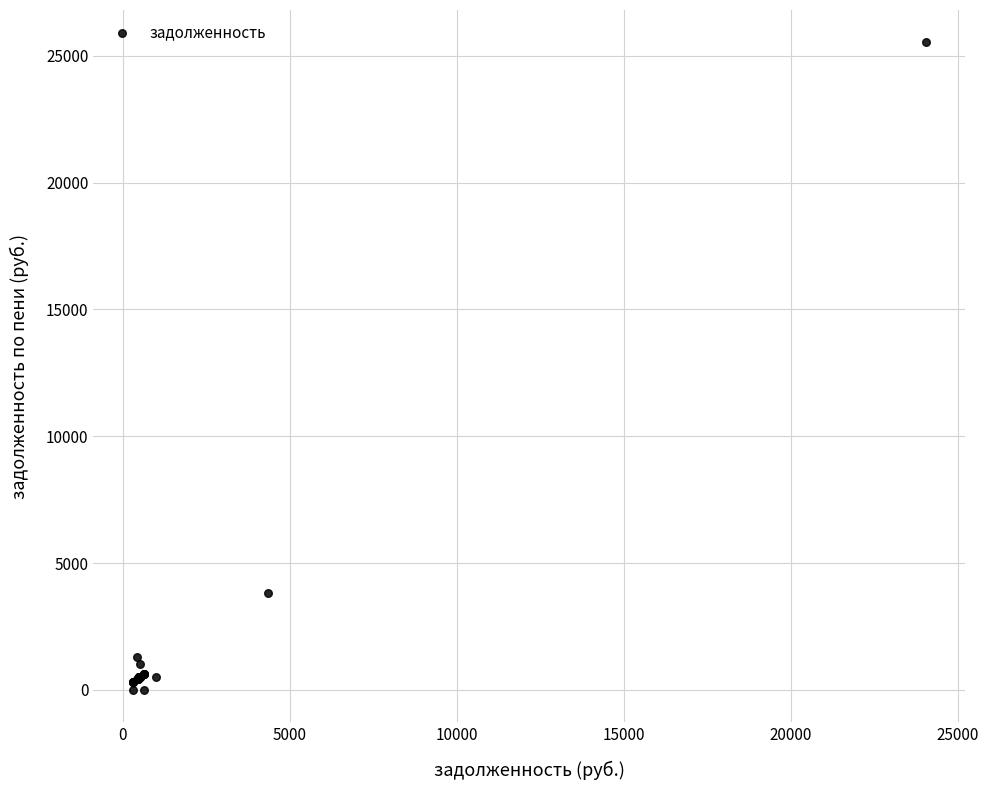

What Y value in the scatter plot is closest to 12764?

3812.1